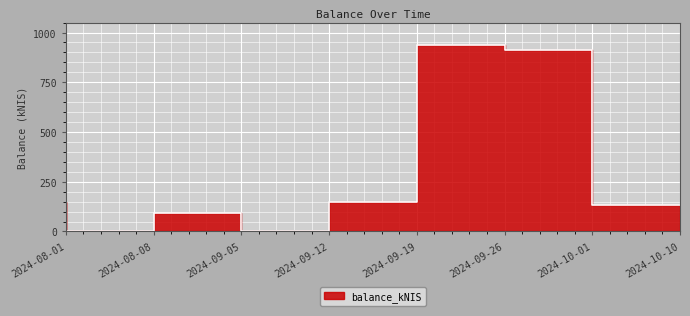

How many data points does each series have?

8